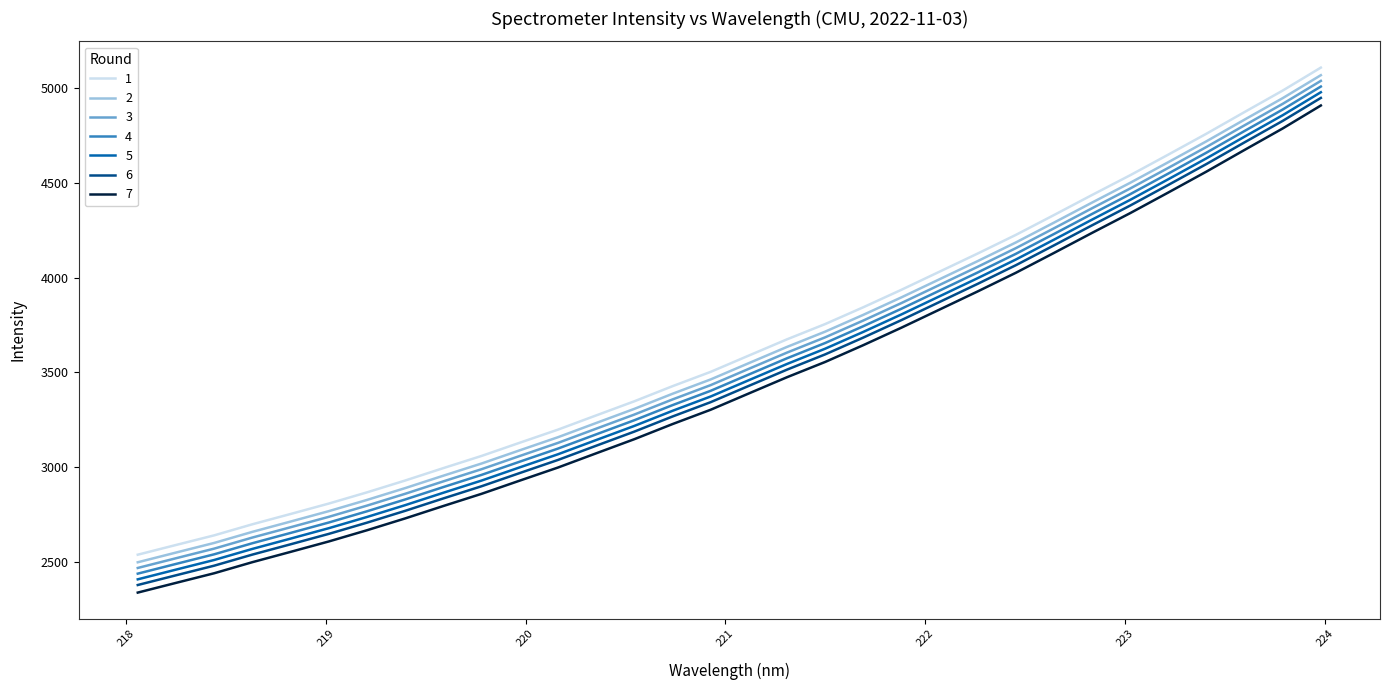

True or false: 7 and 6 cross at least once.

False